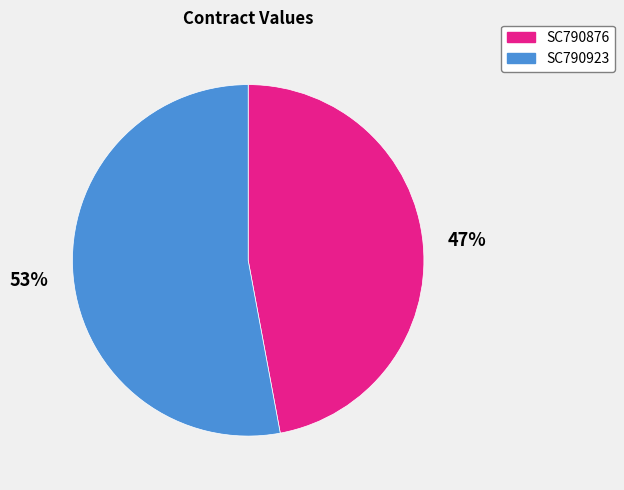

To the nearest percent, what is the difference between the largest and smallest slice percentages?

6%